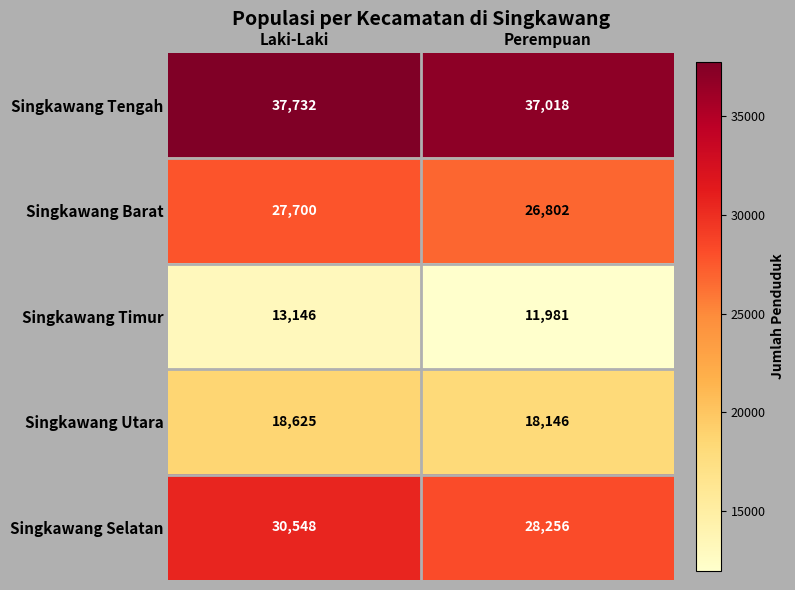

What is the sum of all Singkawang Timur values?

25127